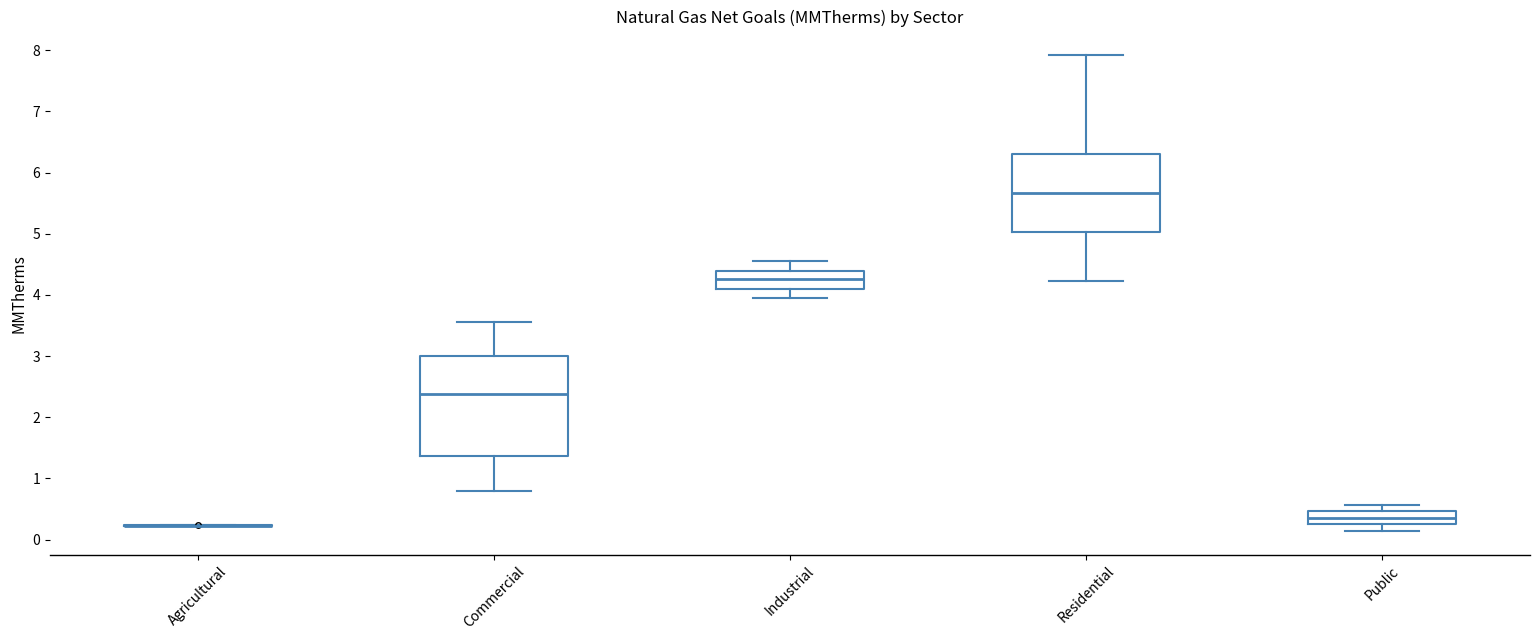

Reading left to right, transcribe this box plot: for each box, give where its median line is, the range the box spans, and where its two whiskers end, as read against the y-axis. The values are not printed on the chart, so give them approximately, as read against the axis.

Agricultural: box collapsed to a line at 0.2, whiskers 0.2 to 0.2
Commercial: median 2.4, box 1.4 to 3.0, whiskers 0.8 to 3.6
Industrial: median 4.3, box 4.1 to 4.4, whiskers 3.9 to 4.6
Residential: median 5.7, box 5.0 to 6.3, whiskers 4.2 to 7.9
Public: median 0.4, box 0.2 to 0.5, whiskers 0.1 to 0.6